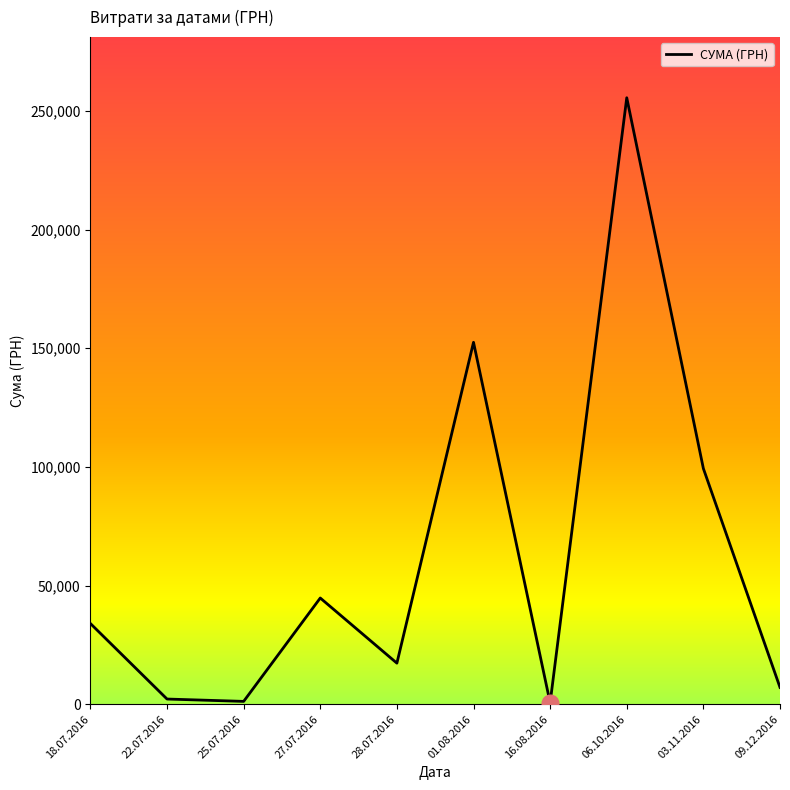

What is the average value?

61450.9